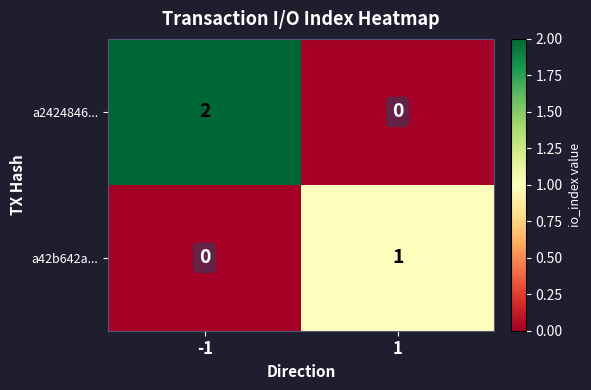

The value of a2424846... at 1 is 1. True or false?

False